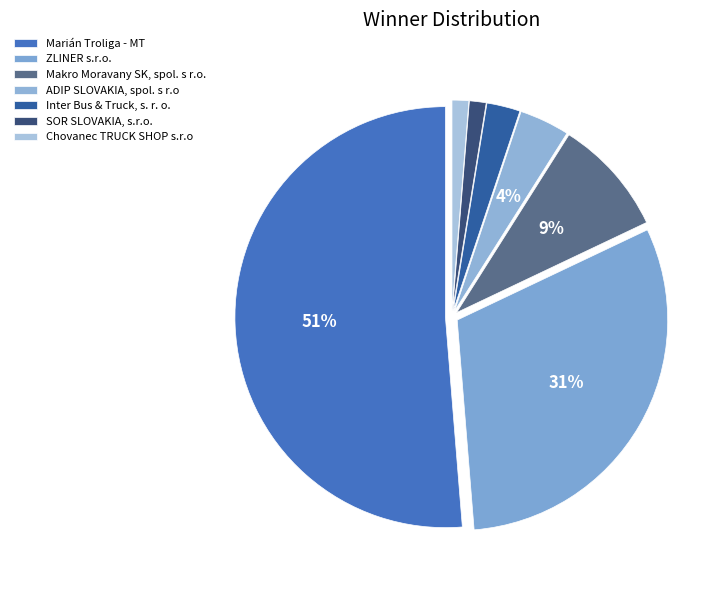

True or false: ADIP SLOVAKIA, spol. s r.o accounts for 1% of the total.

False